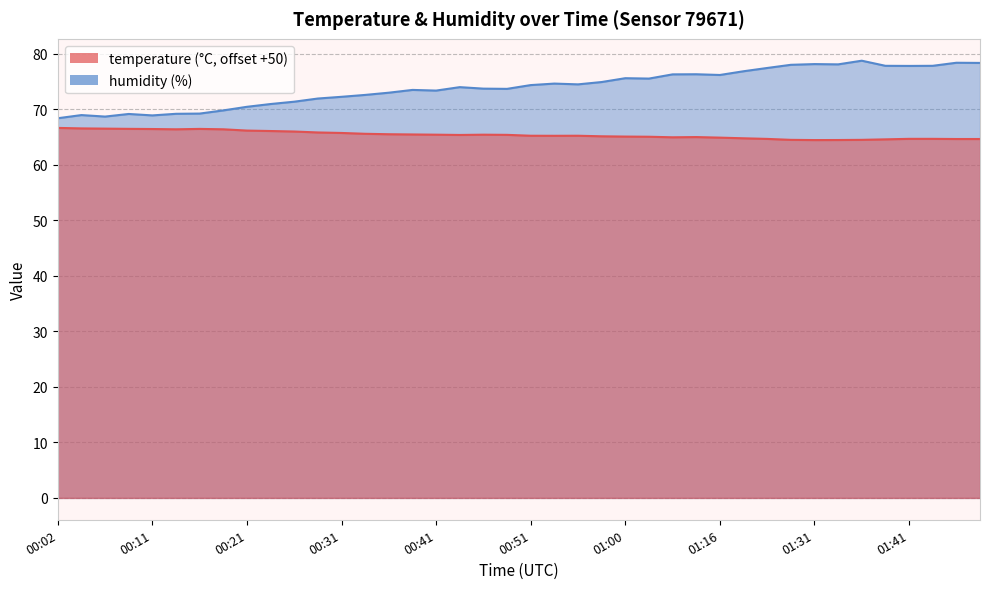

What position from the right is 01:46?

2